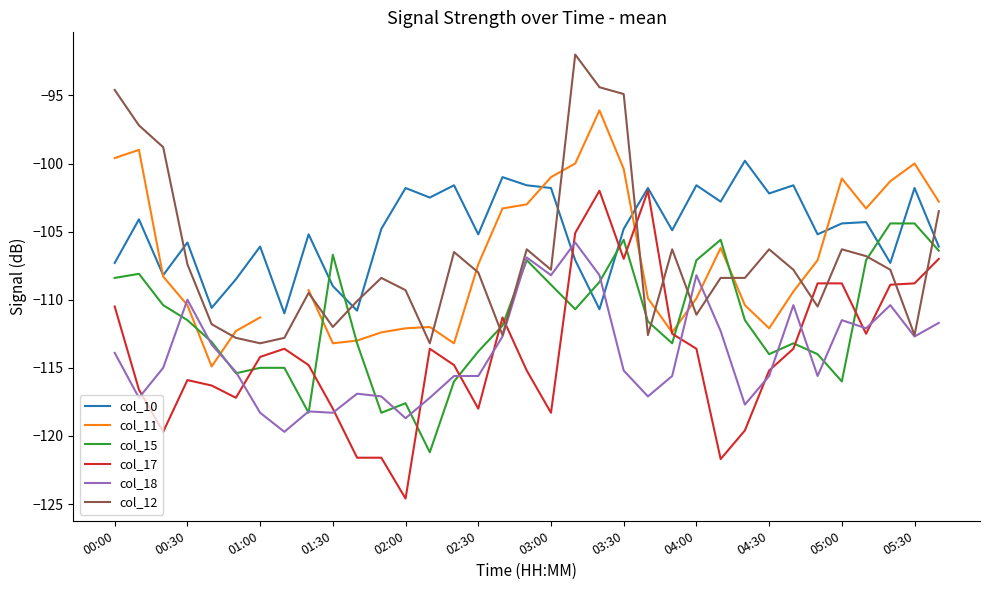

Which series has the largest range (max minus min)?

col_17